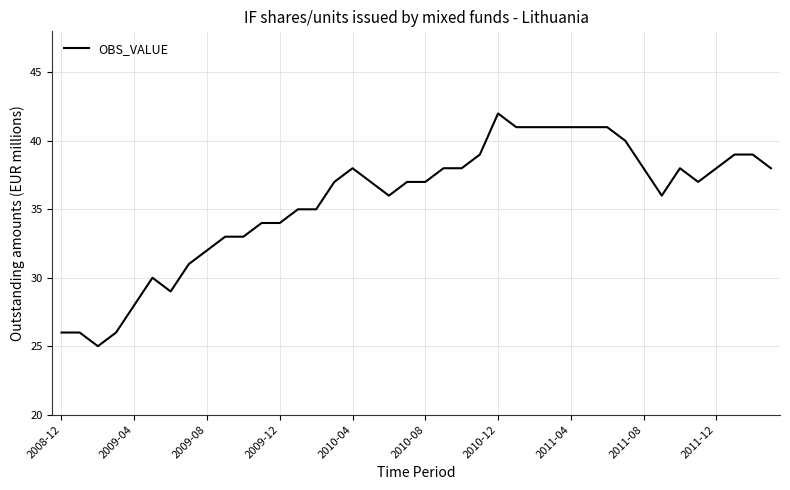

What is the difference between the maximum and minimum values?

17